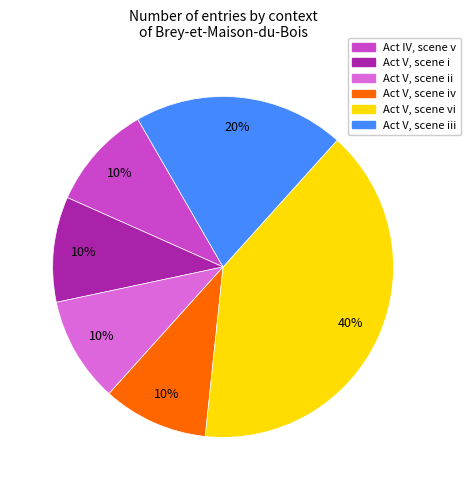

Does Act IV, scene v represent more than half of the total?

No